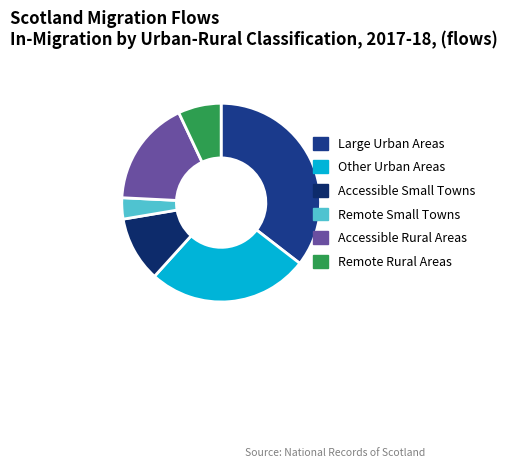

The Remote Rural Areas slice represents 7% of the pie. True or false?

True